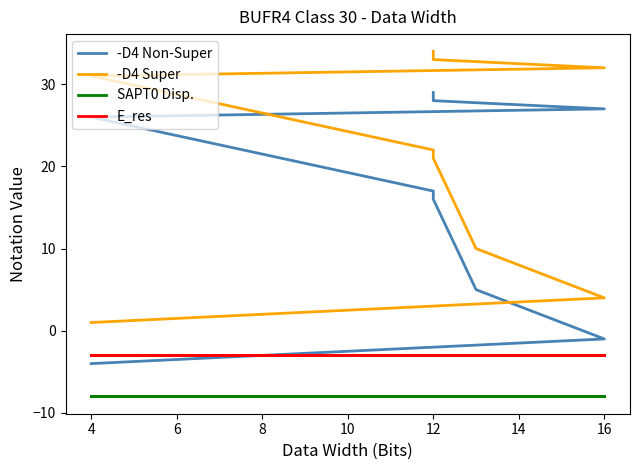

What is the label of the 6th point from the right?

12